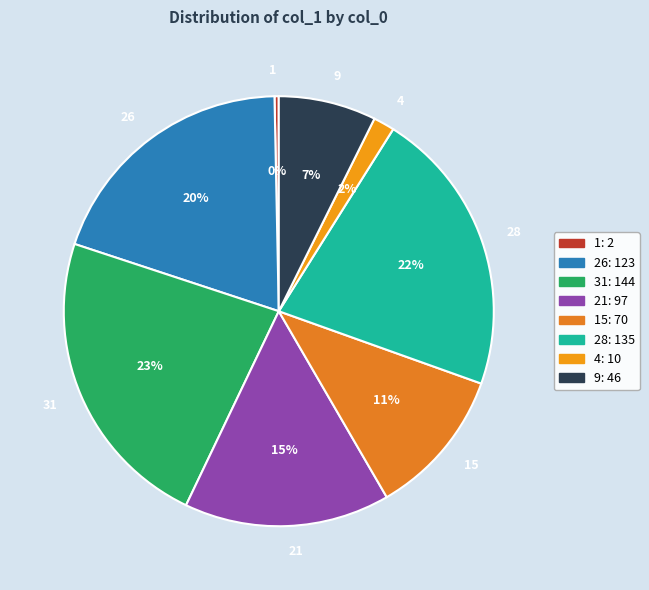

Which has a higher value, 26 or 9?

26